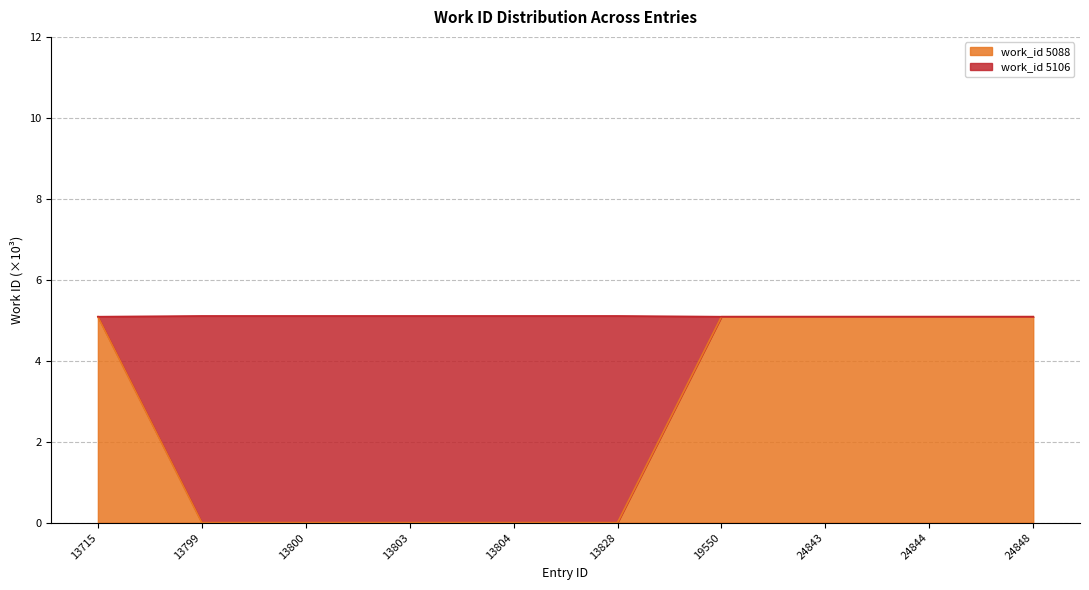

Approximately how many times larger is the value at 13800 compared to 13804?

1.0